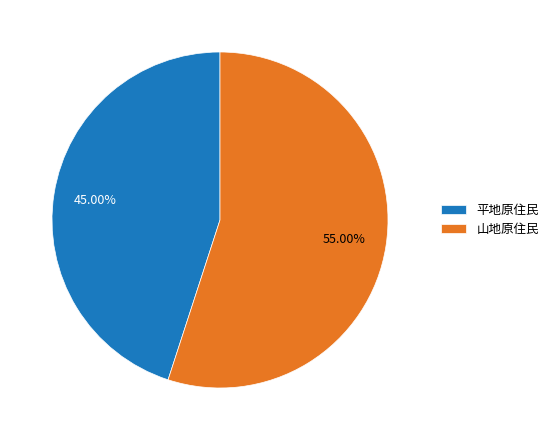

What percentage do 山地原住民 and 平地原住民 together represent?

100.0%